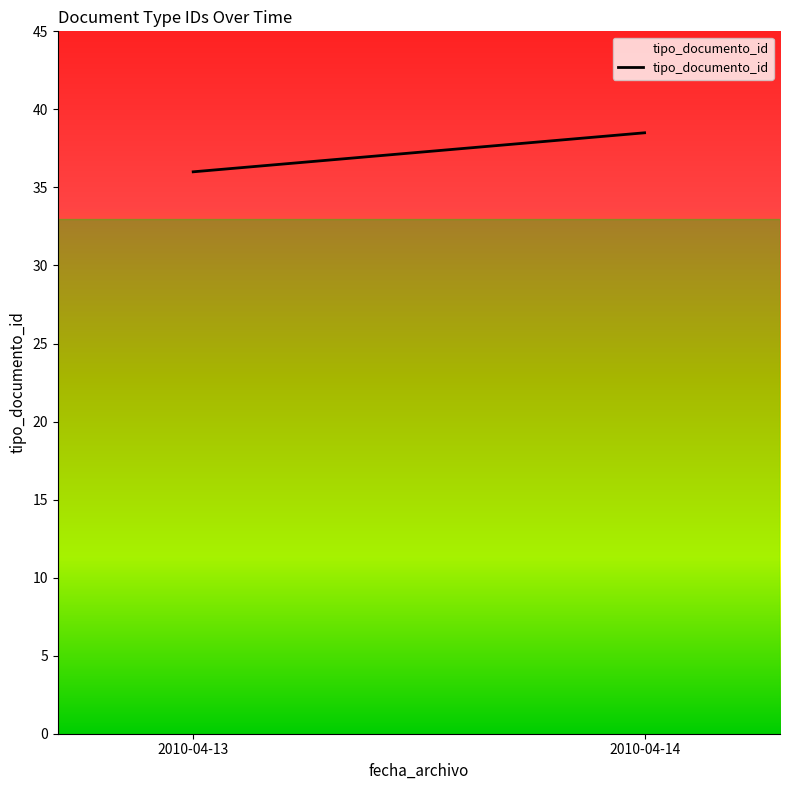

Rank the categories by value from highest to lowest.

2010-04-14, 2010-04-13